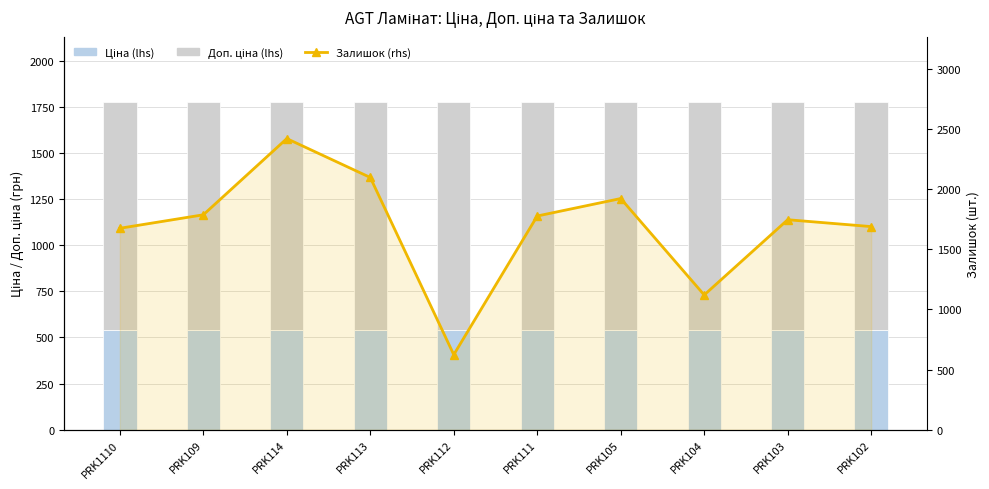

What value does the Ціна (lhs) series have at PRK113?

539.0